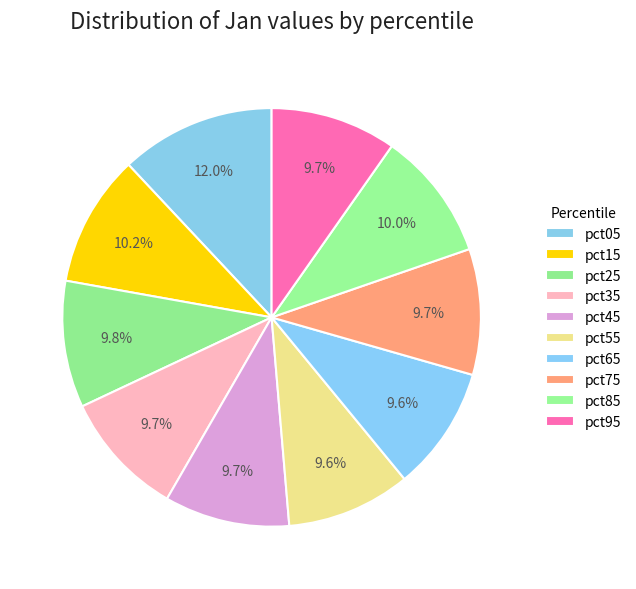

How many segments does this pie chart have?

10